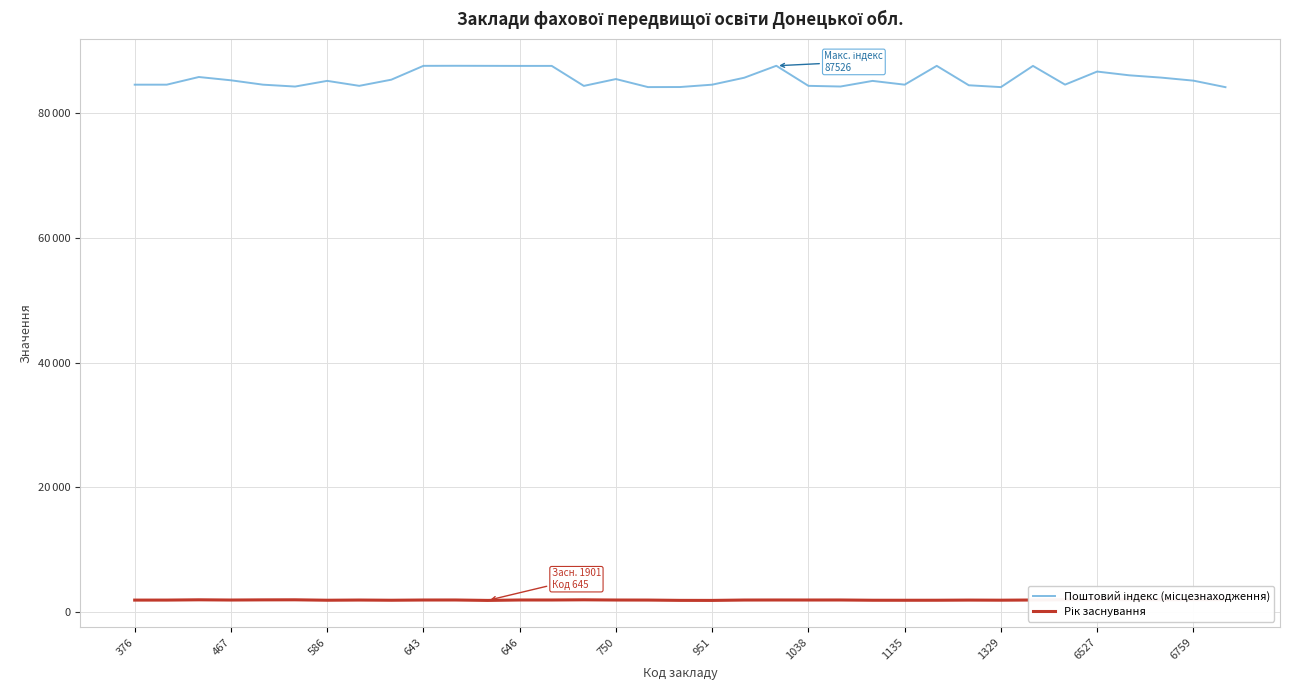

What is the sum of all Рік заснування values?

68816